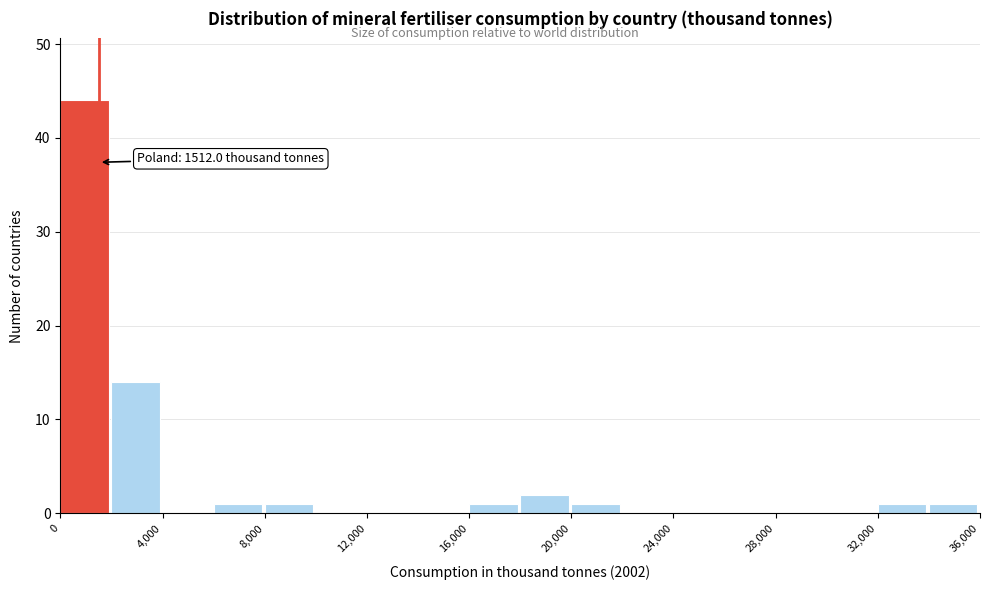

Over which range of the x-axis is the bar tallest?

0 to 2000